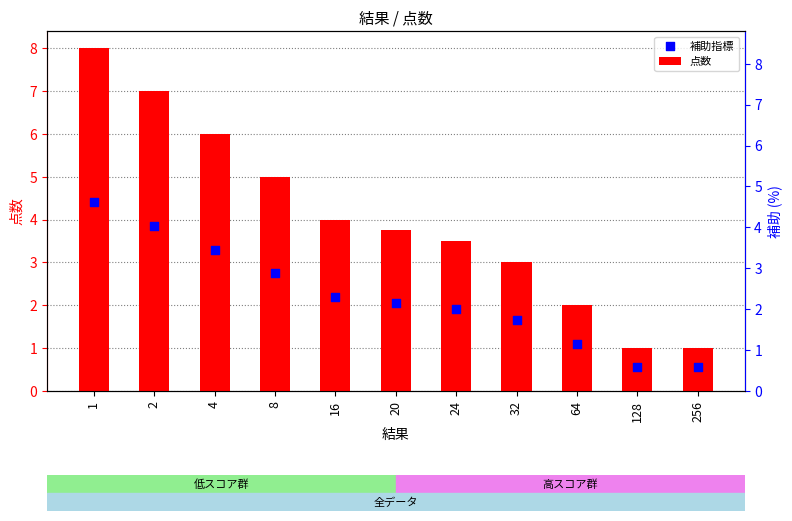

At how many categories does at least one series exceed 7?

1